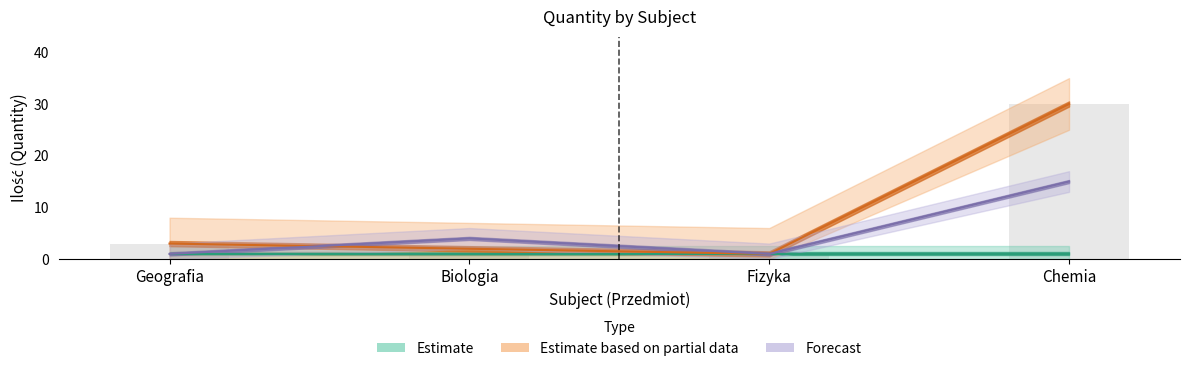

How many groups of bars are there?

4